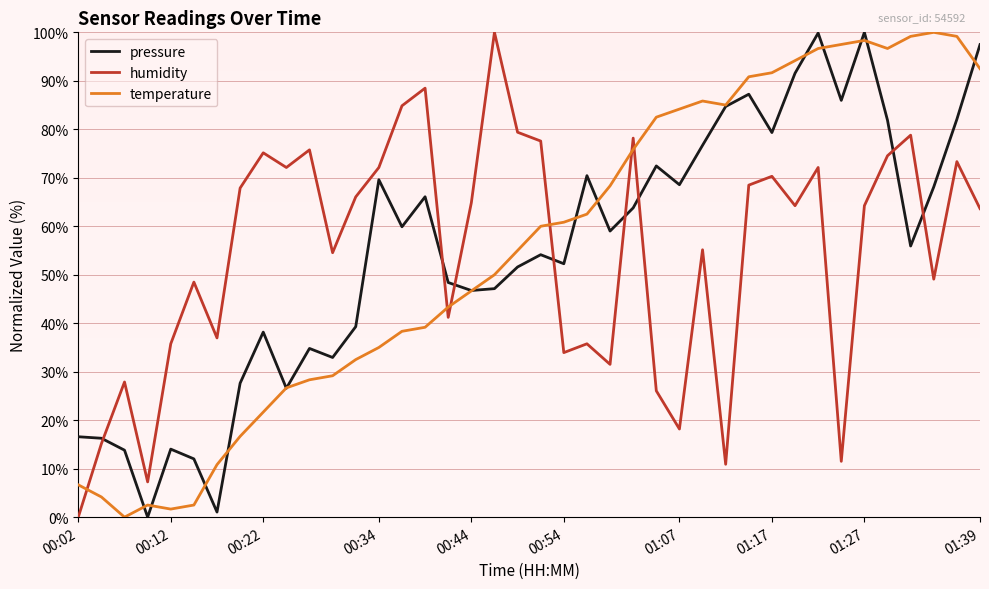

How many intersections are there between pressure and humidity?

8